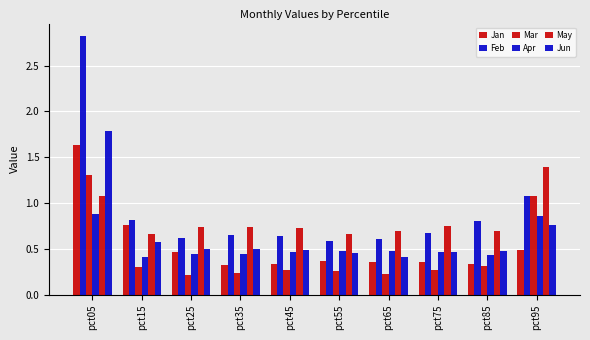

True or false: Mar has a value of 0.3 at pct55.

True